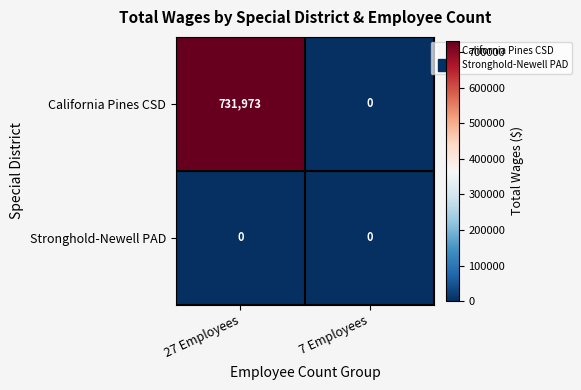

What is the difference between the California Pines CSD values at 7 Employees and 27 Employees?

731973